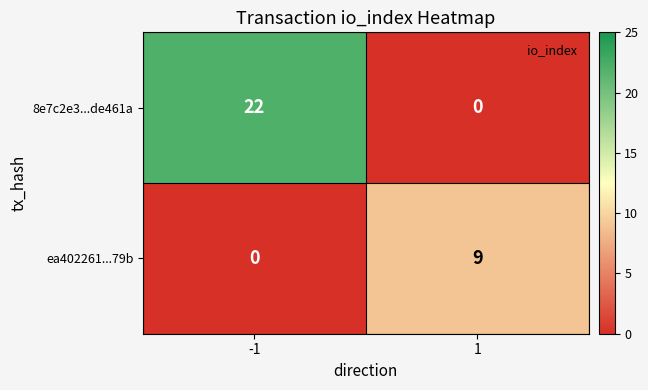

Reading left to right, transcribe all the data shown in this chart.

8e7c2e3...de461a: 22	0
ea402261...79b: 0	9